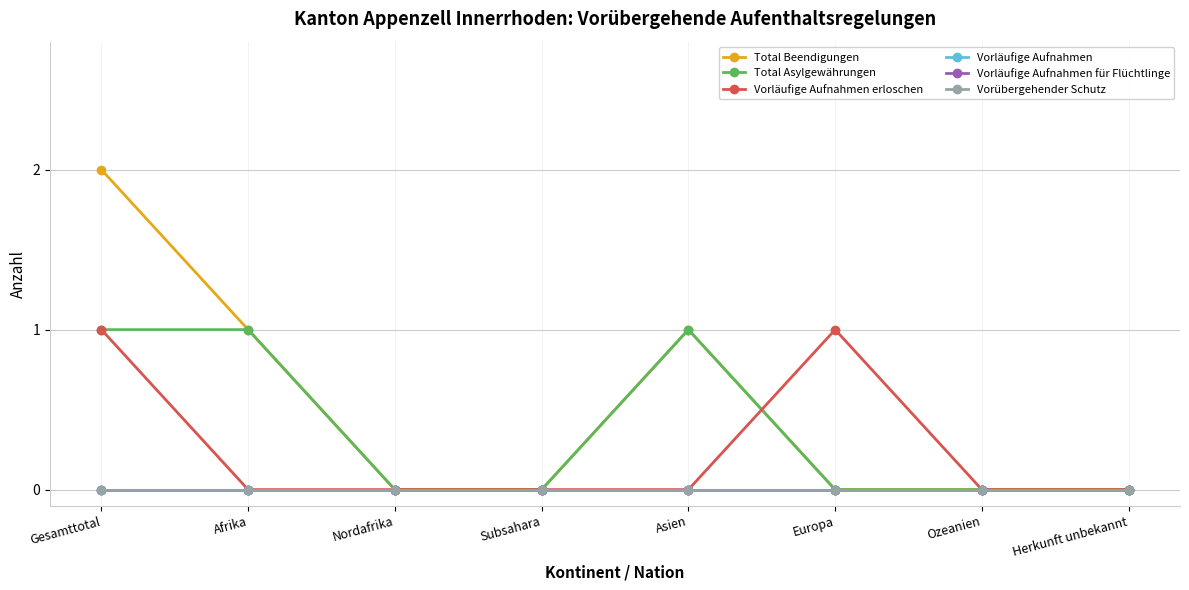

True or false: Vorläufige Aufnahmen erloschen and Vorübergehender Schutz intersect in this chart.

False